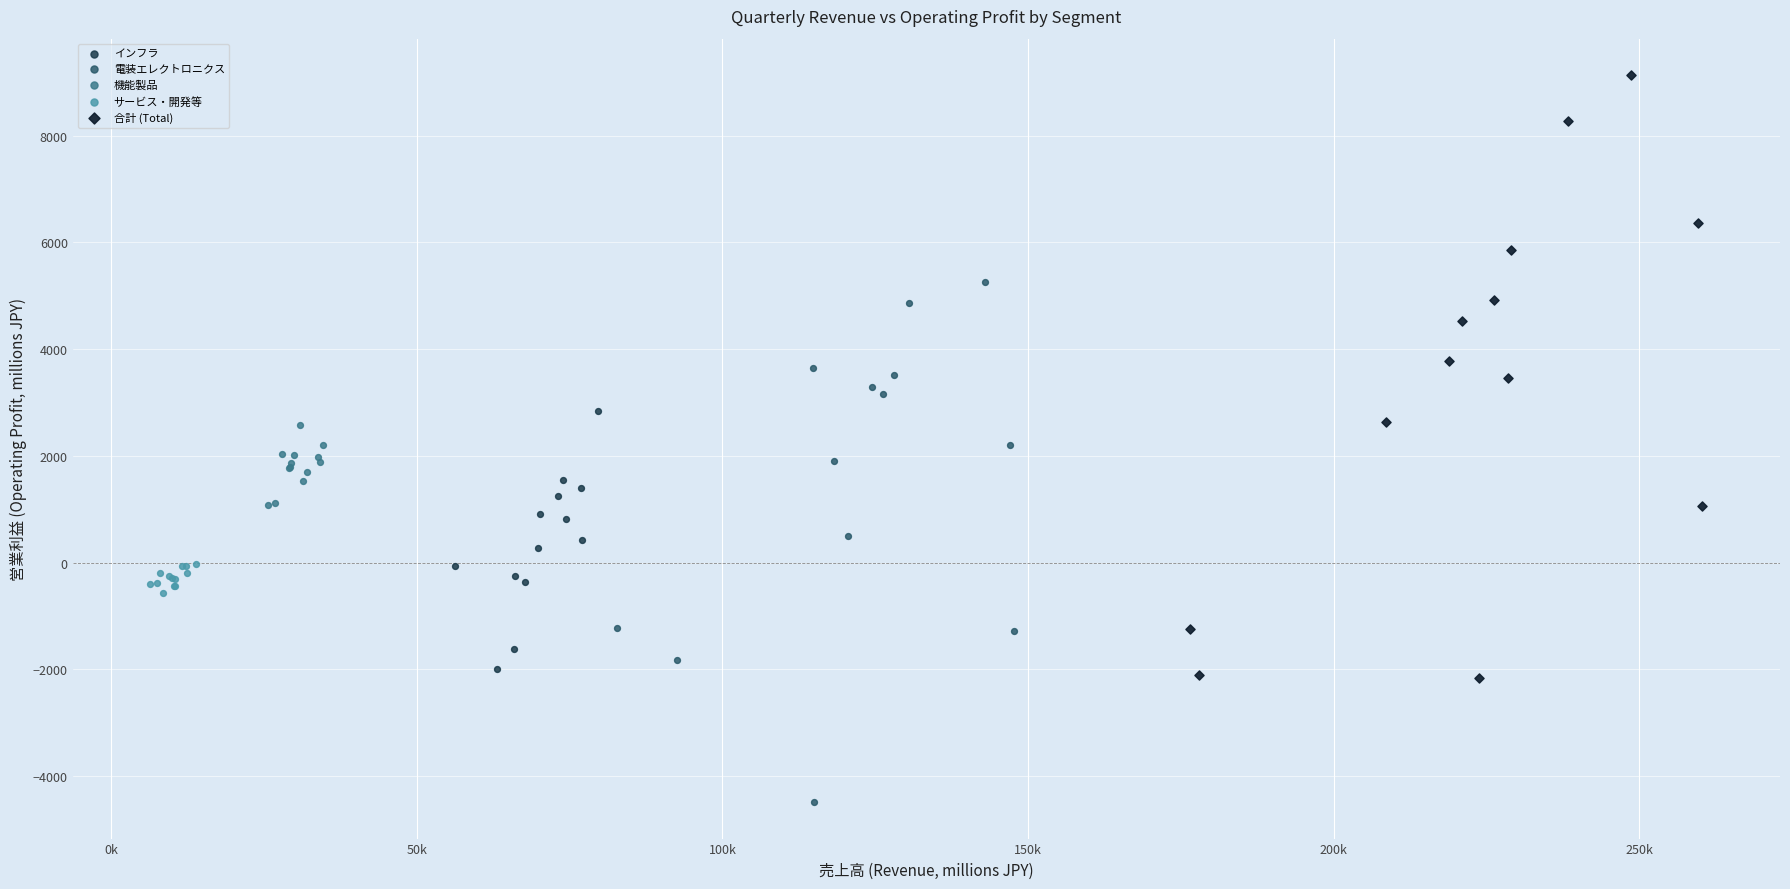

Which series has the largest Y range (max minus min)?

合計 (Total)